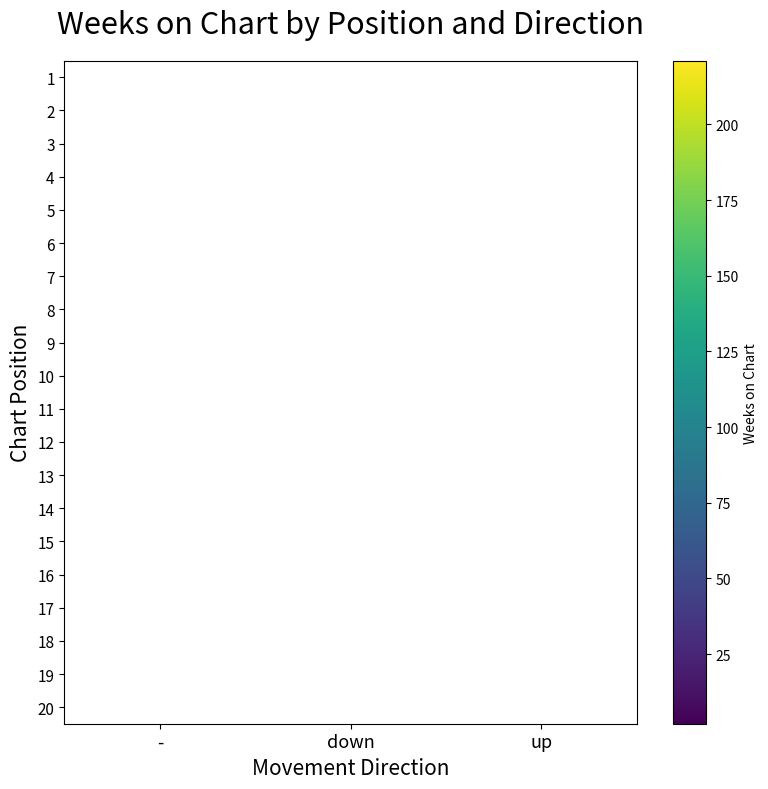

Count the number of categories in the chart.

3